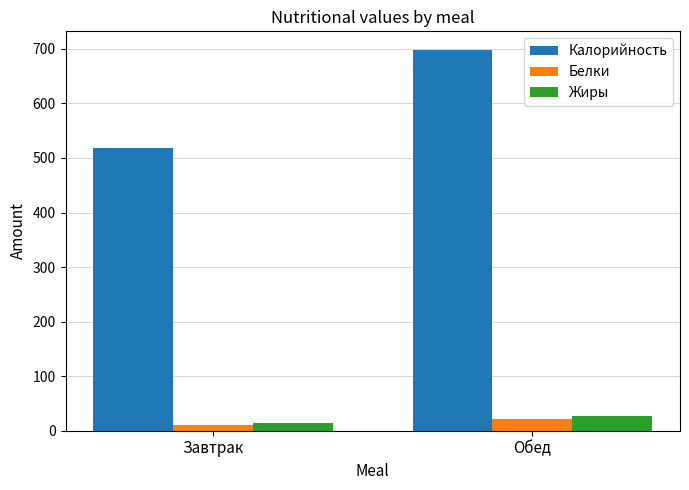

List the labels in order of Белки value, largest first.

Обед, Завтрак